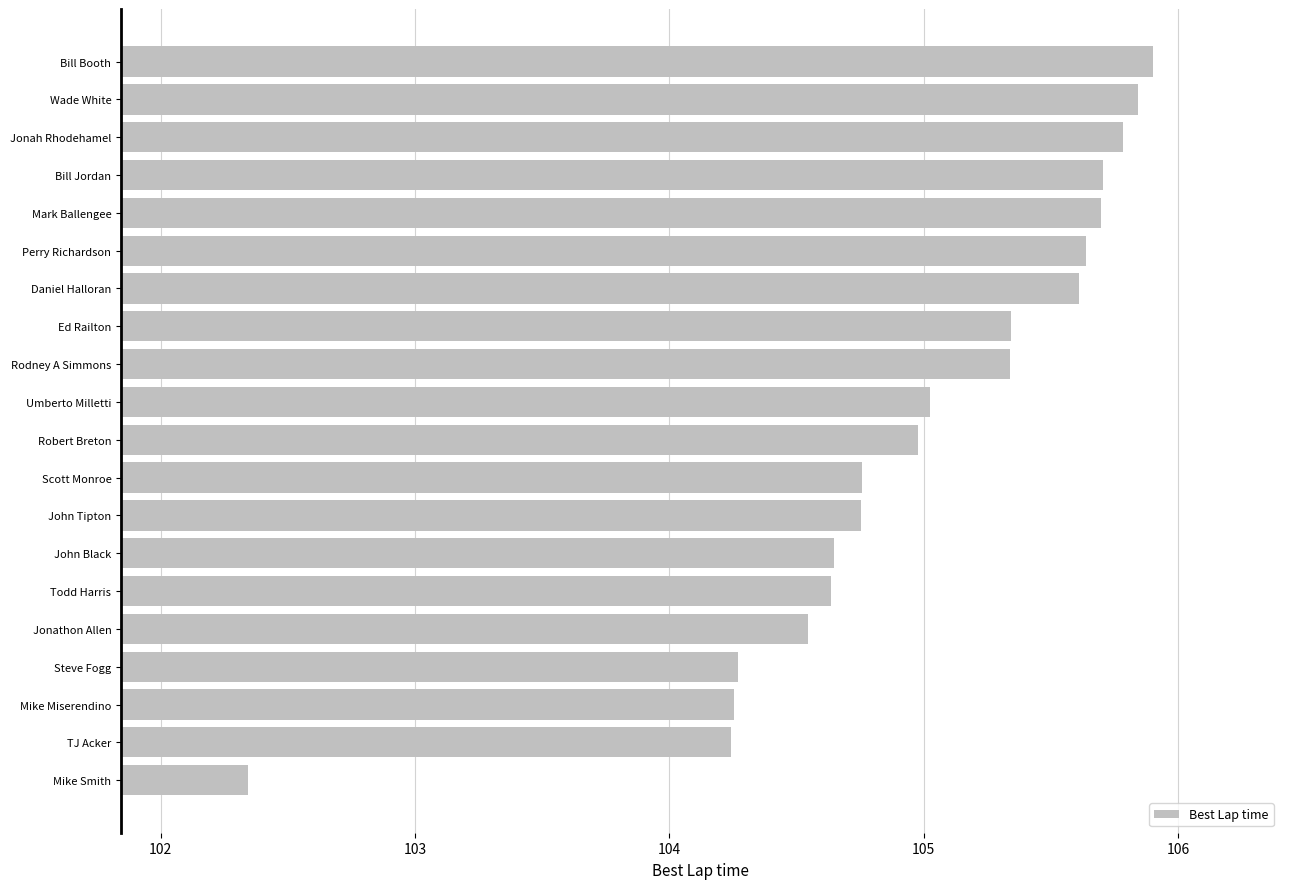

Count the number of data series in this chart.

1